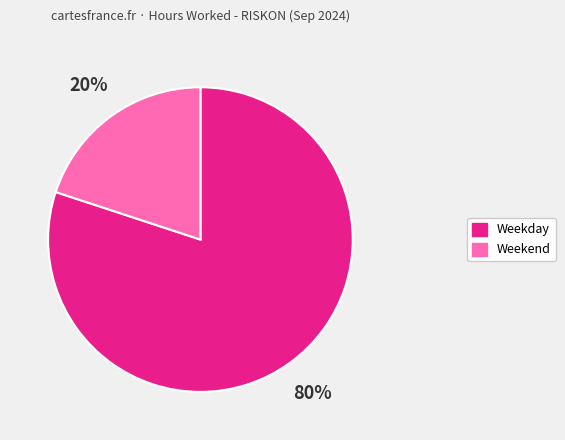

Is it true that Weekday is 80% of the pie?

True